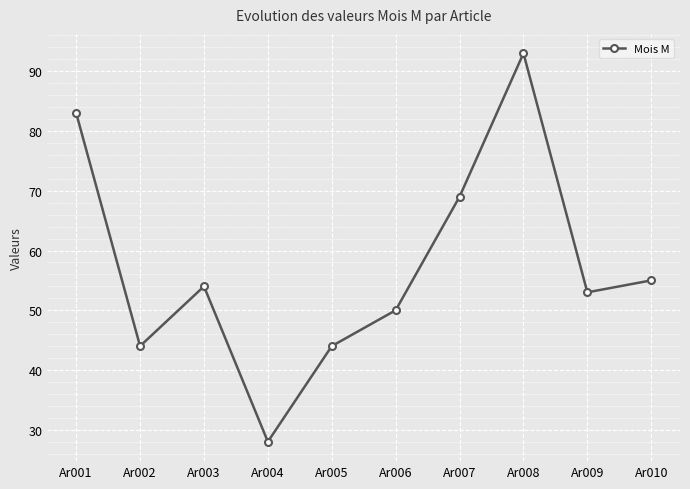

What is the average value?

57